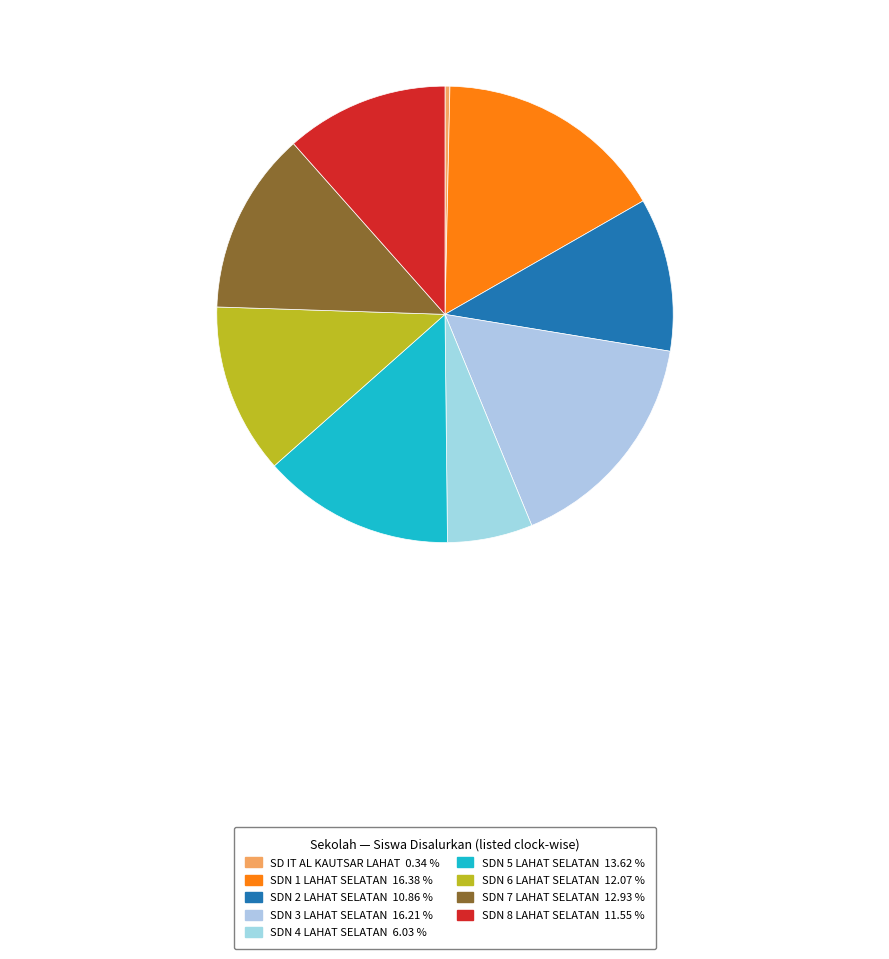

Does SDN 2 LAHAT SELATAN represent more than half of the total?

No